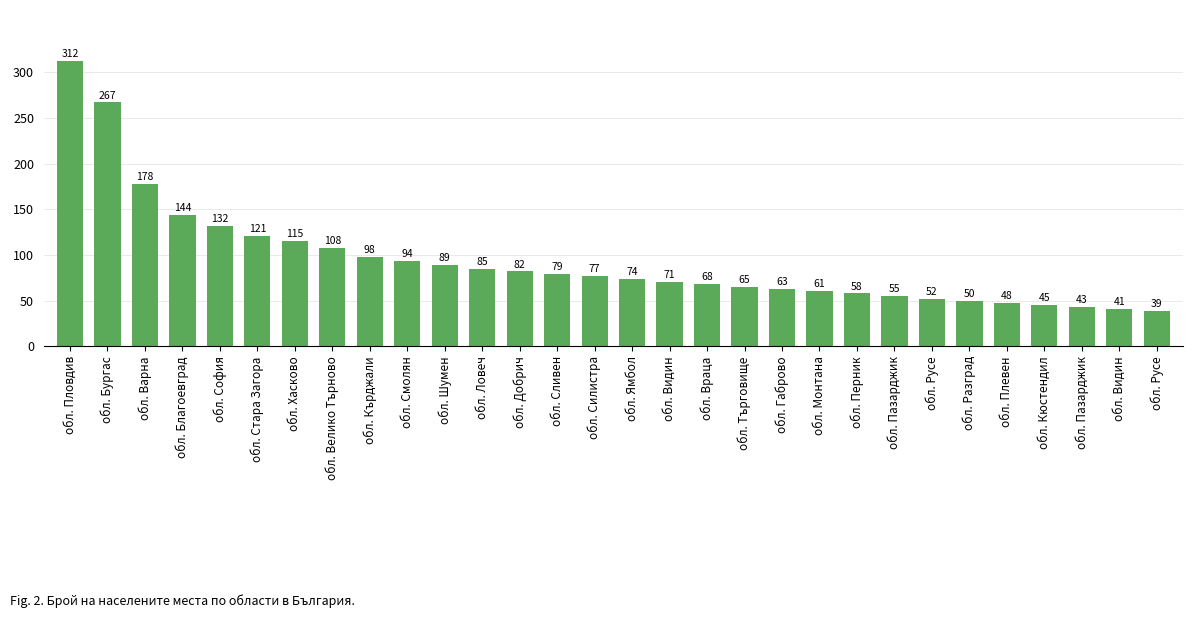

What is the average value?

94